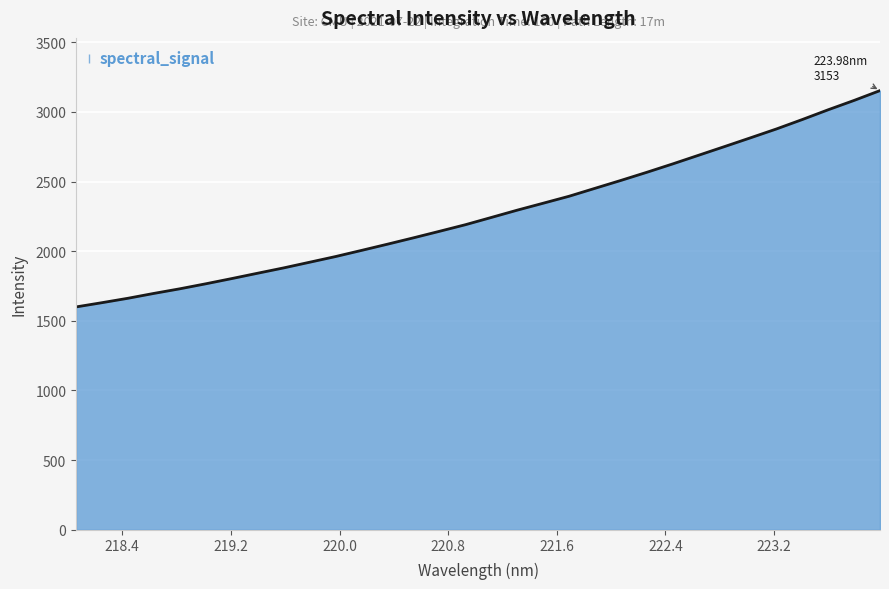

What is the difference between the maximum and minimum values?

1553.5